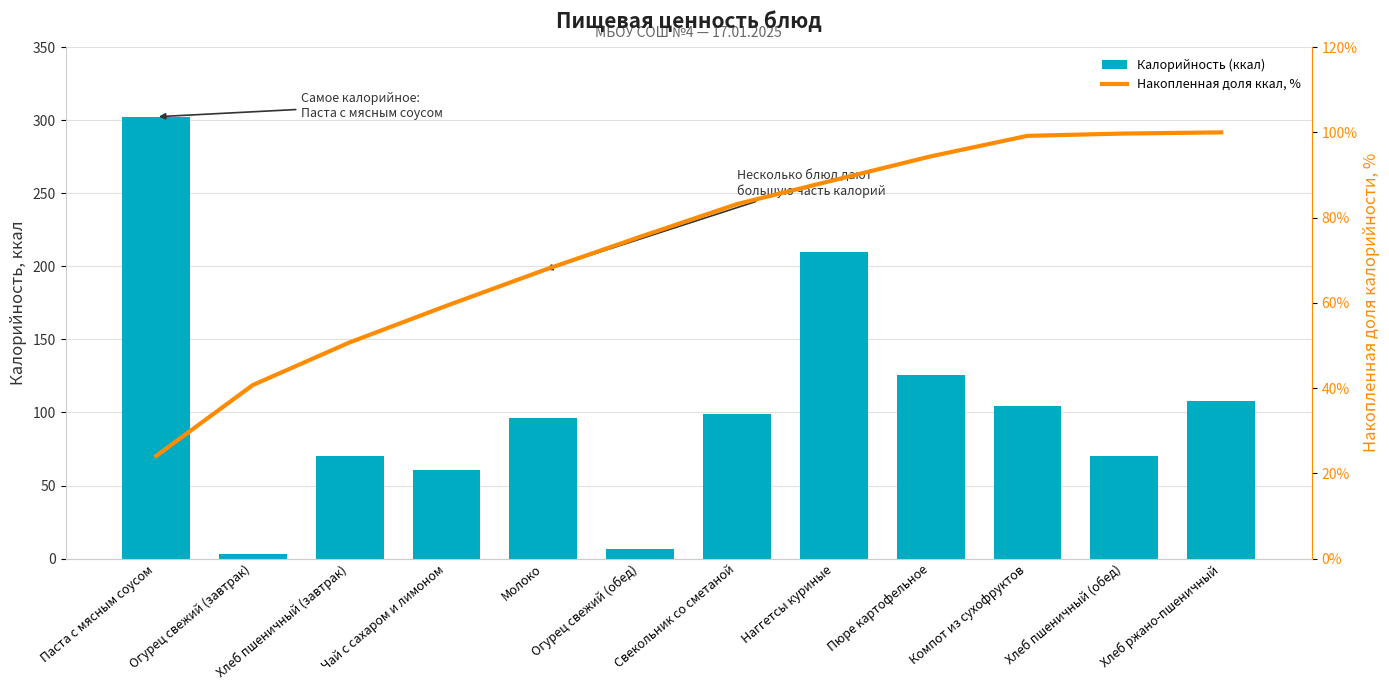

Which category has the highest value in the Калорийность (ккал) series?

Паста с мясным соусом